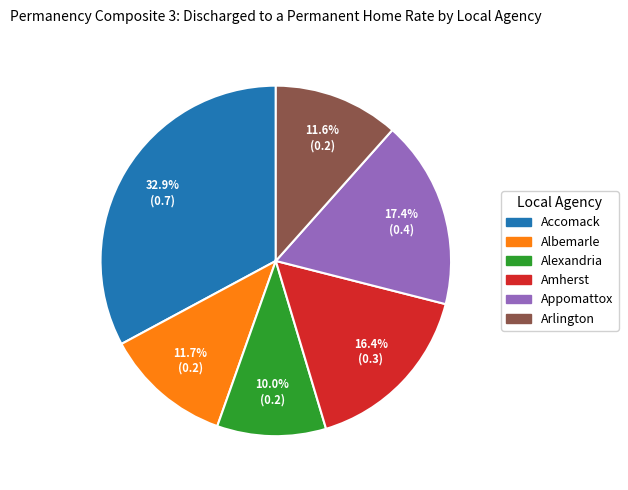

To the nearest percent, what portion does Amherst represent?

16%